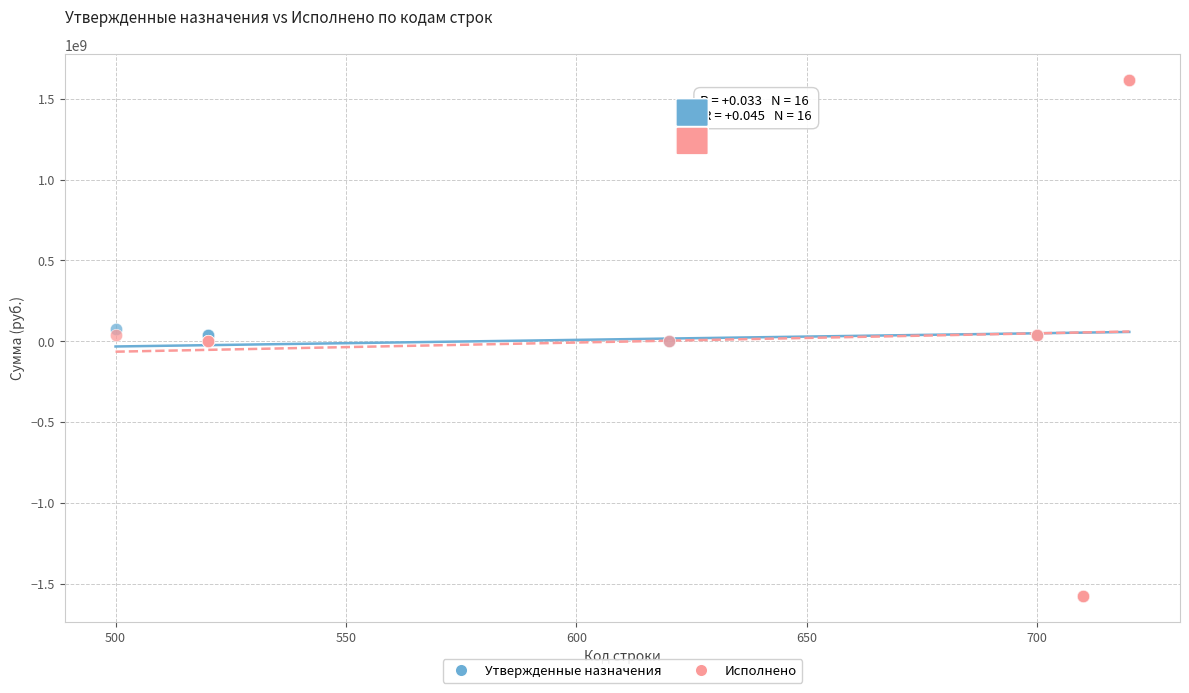

What are all the series names shown in the legend?

Утвержденные назначения, Исполнено